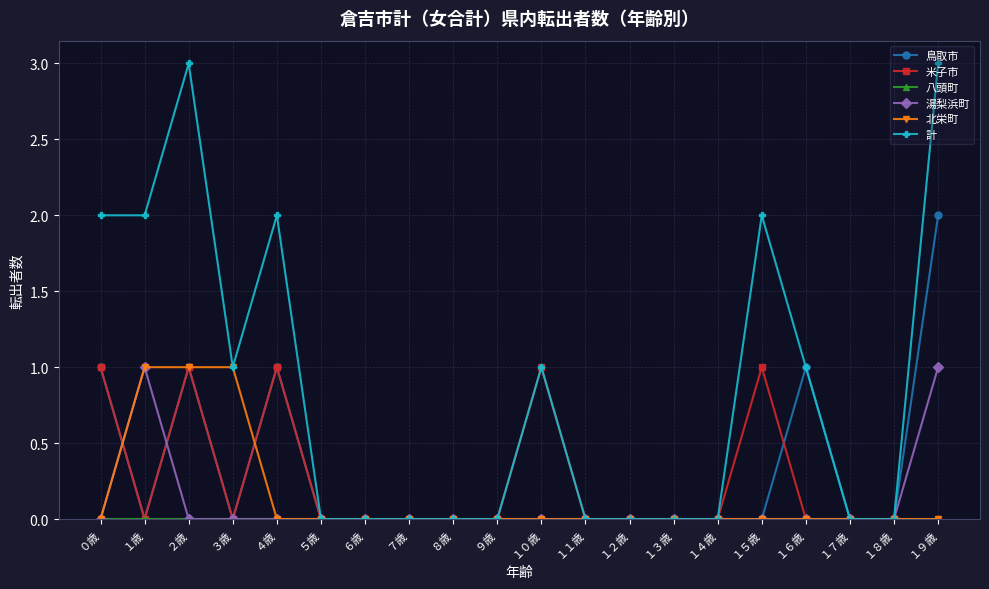

Where is the first local maximum for 計?

２歳